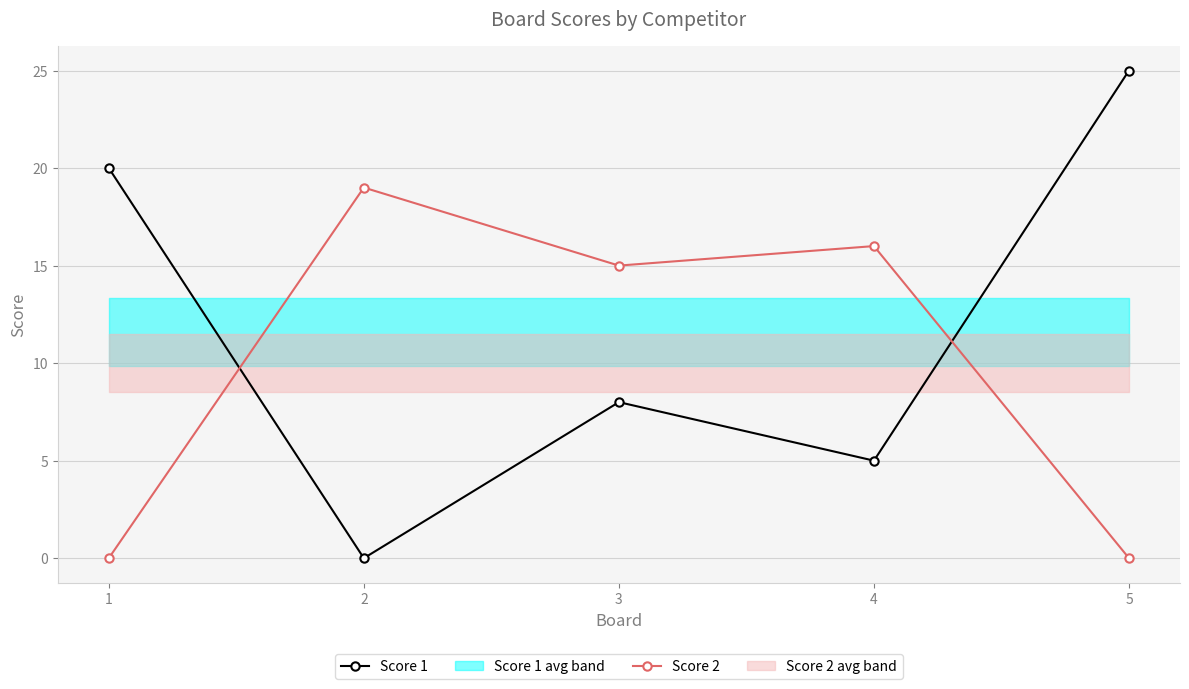

At which category is the sum across all series the highest?

5